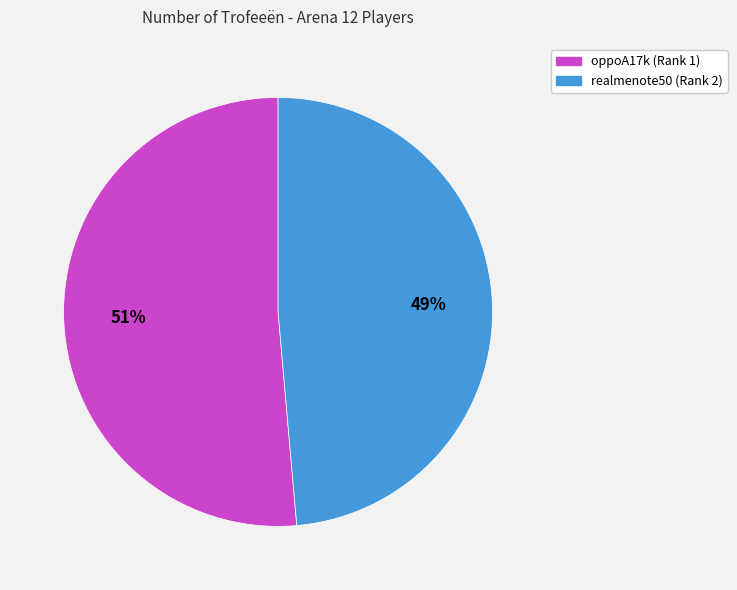

Is there any slice that represents more than half of the pie?

Yes